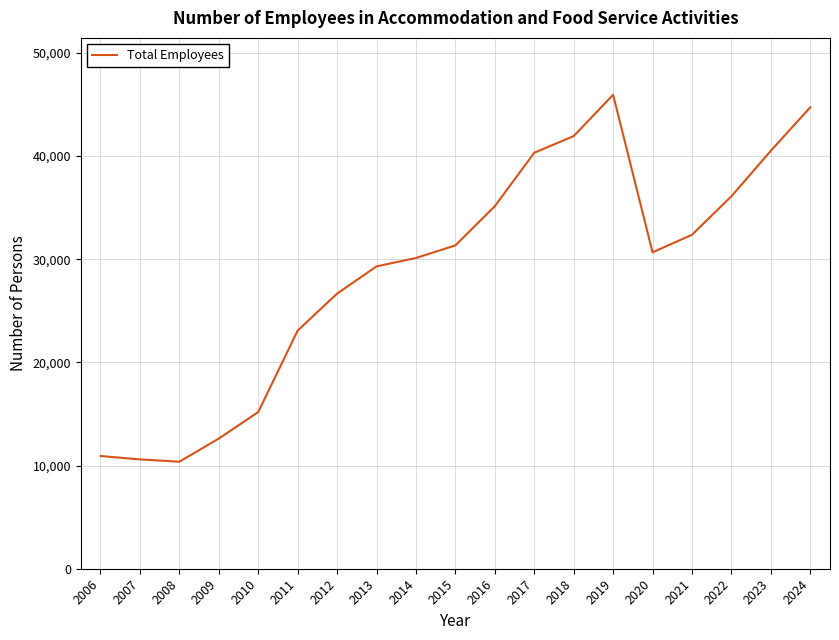

What is the change in value from 2011 to 2018?

+18846.0